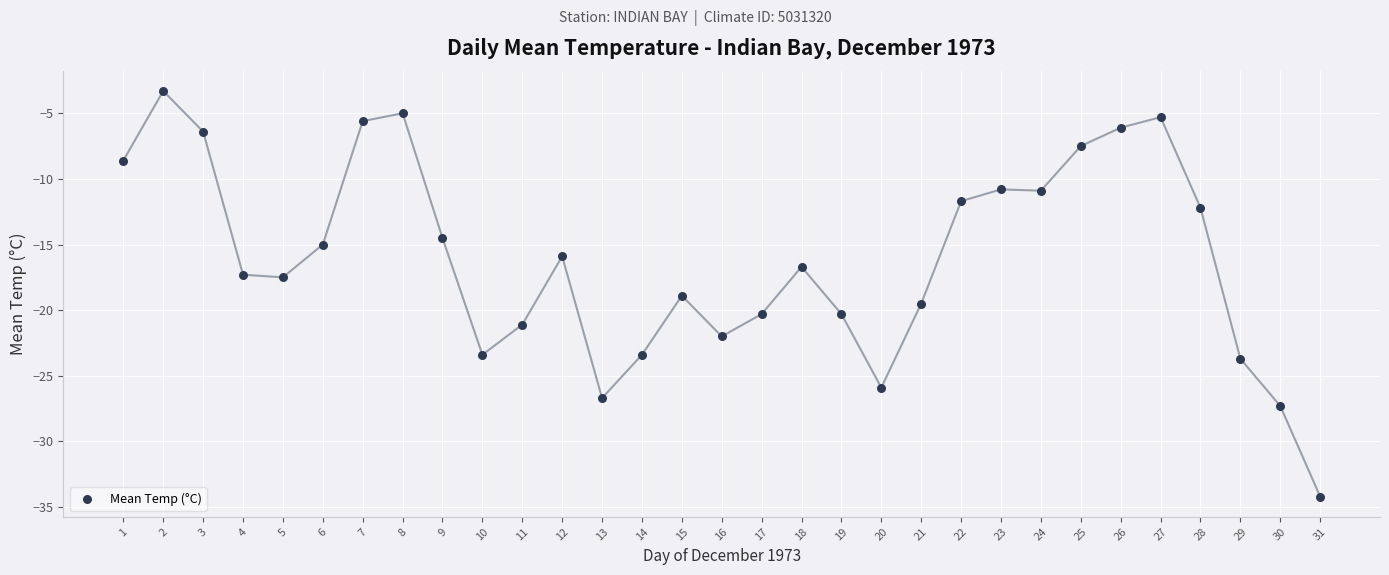

What is the range of Y values (max minus min)?

30.9